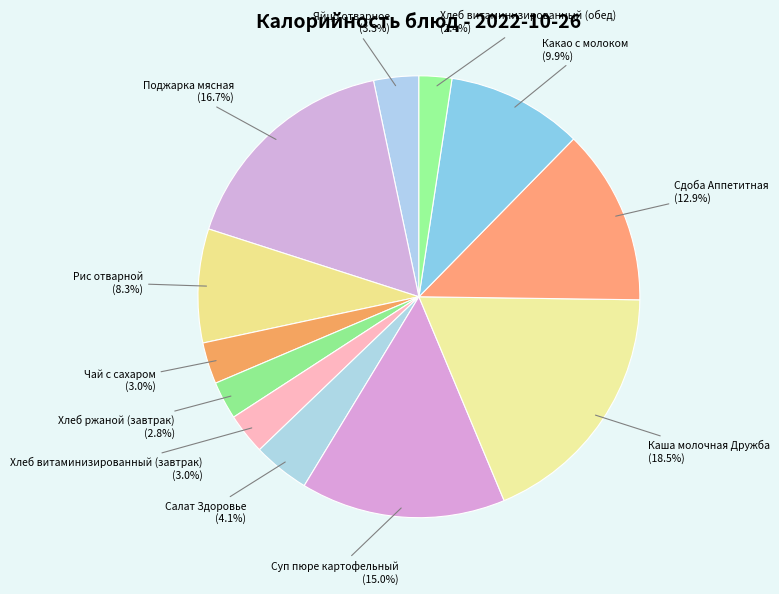

To the nearest percent, what is the difference between the largest and smallest slice percentages?

16%